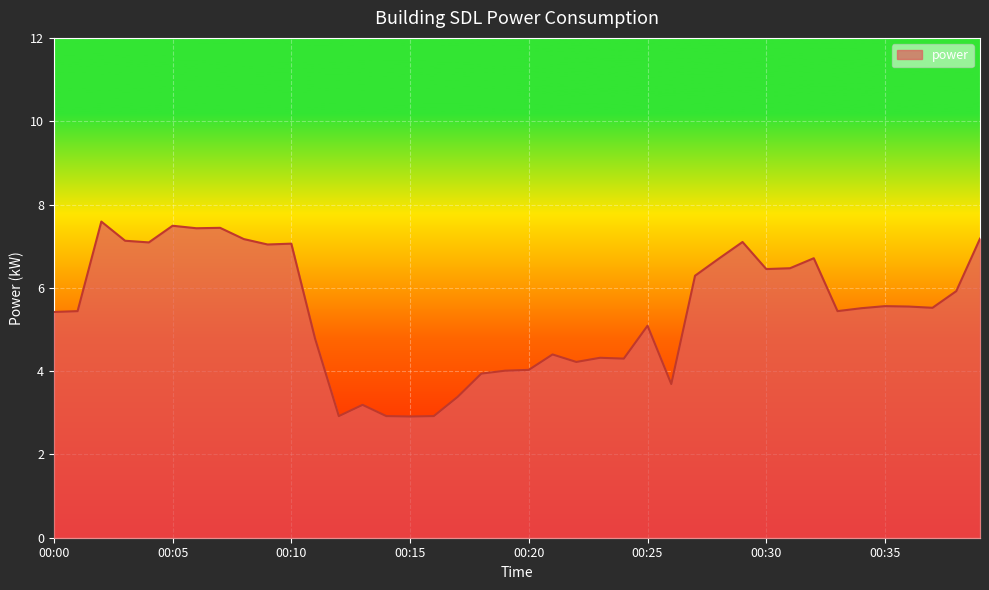

What is the maximum value shown in the chart?

7.6